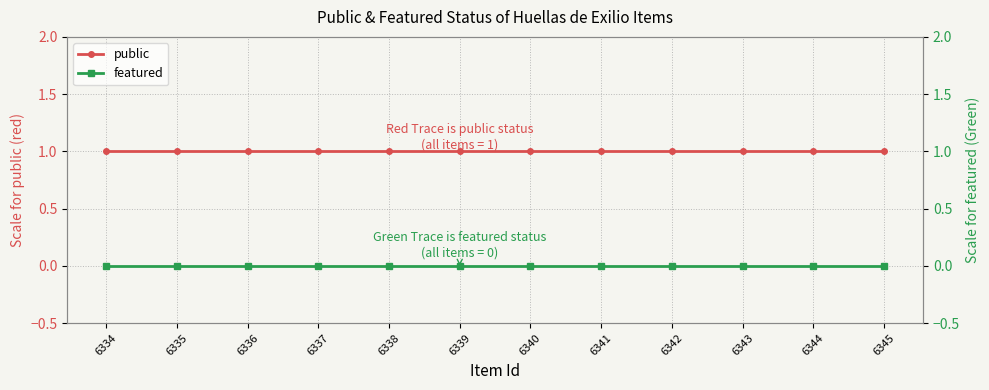

Which has a higher value, 6337 or 6339?

6337